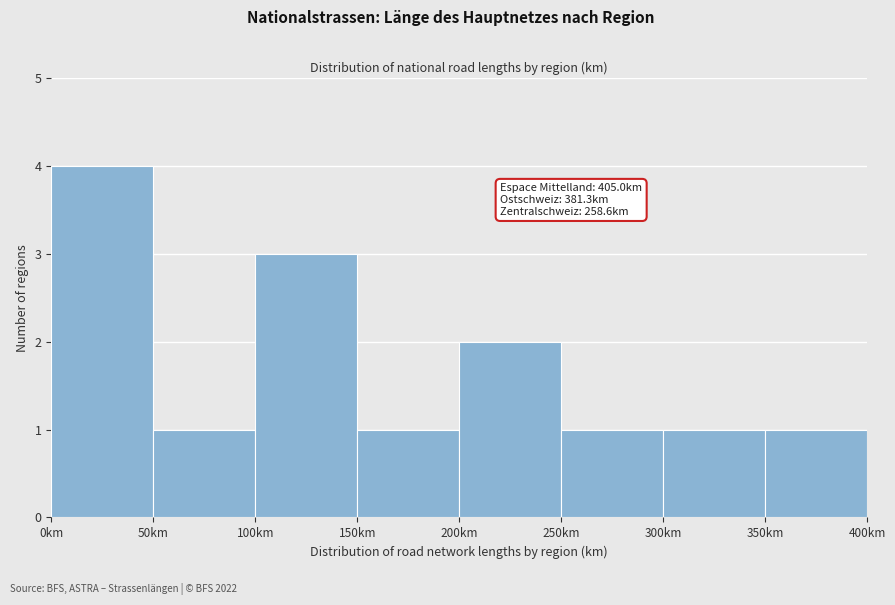

Which range on the x-axis has the tallest bar?

0 to 50